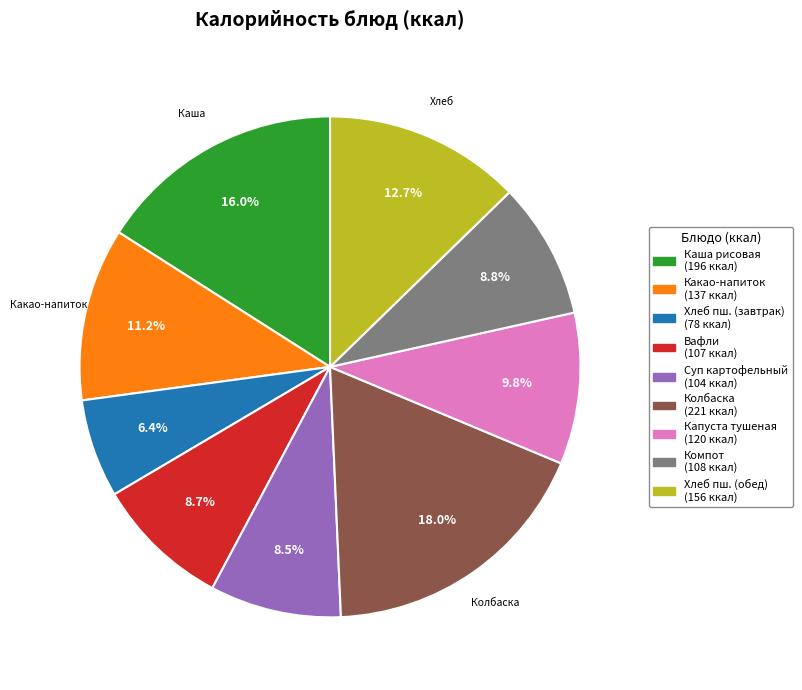

Is there any slice that represents more than half of the pie?

No